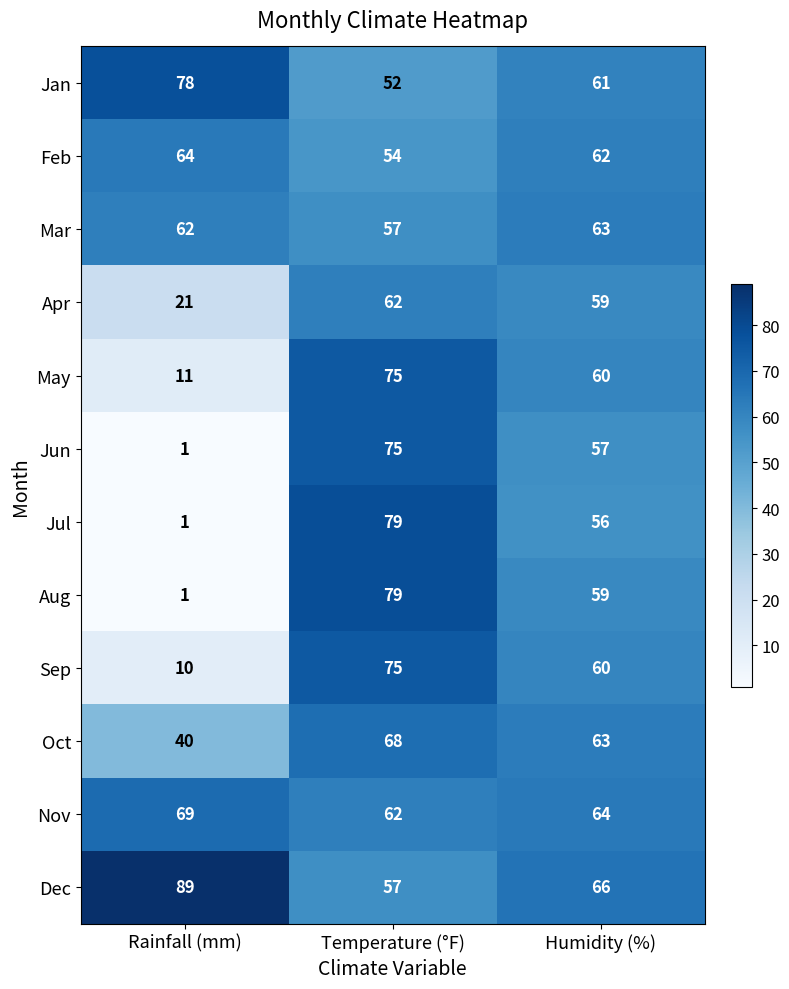

How many Oct values are between 40 and 68?

3